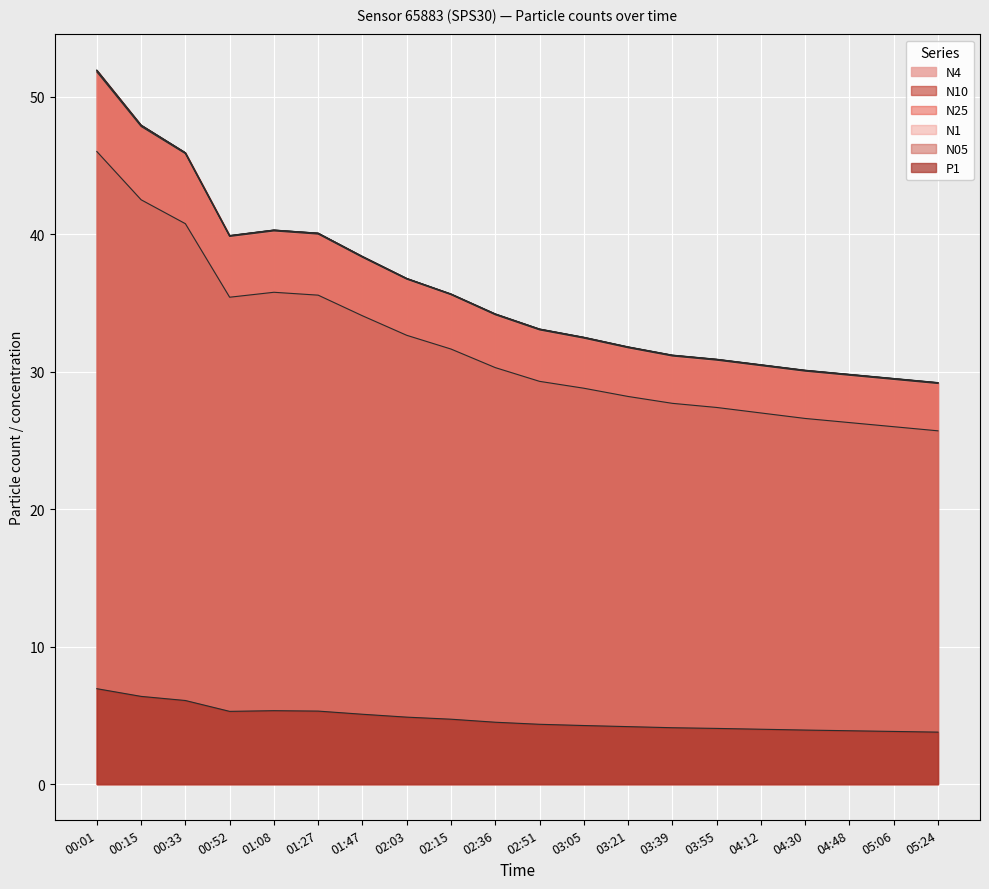

True or false: N25 has a value of 67.1 at 00:52.

False